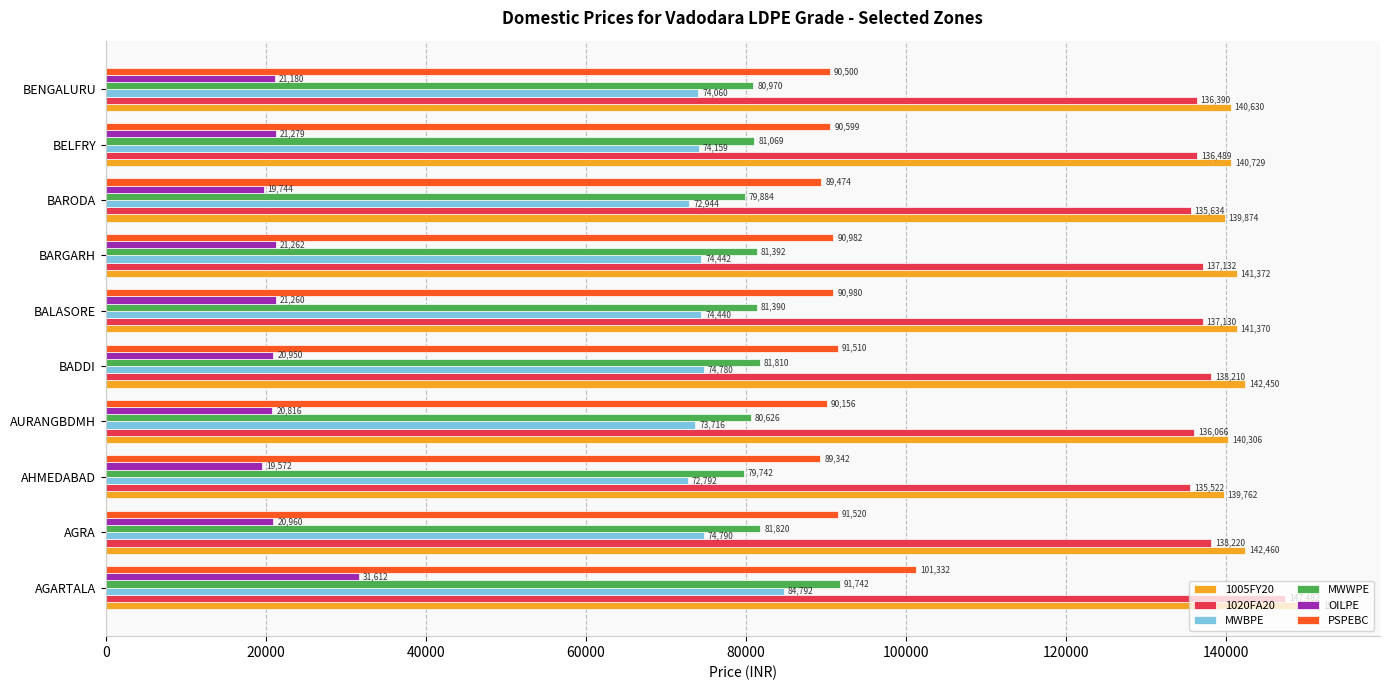

List the series in order of their peak value, highest first.

1005FY20, 1020FA20, PSPEBC, MWWPE, MWBPE, OILPE